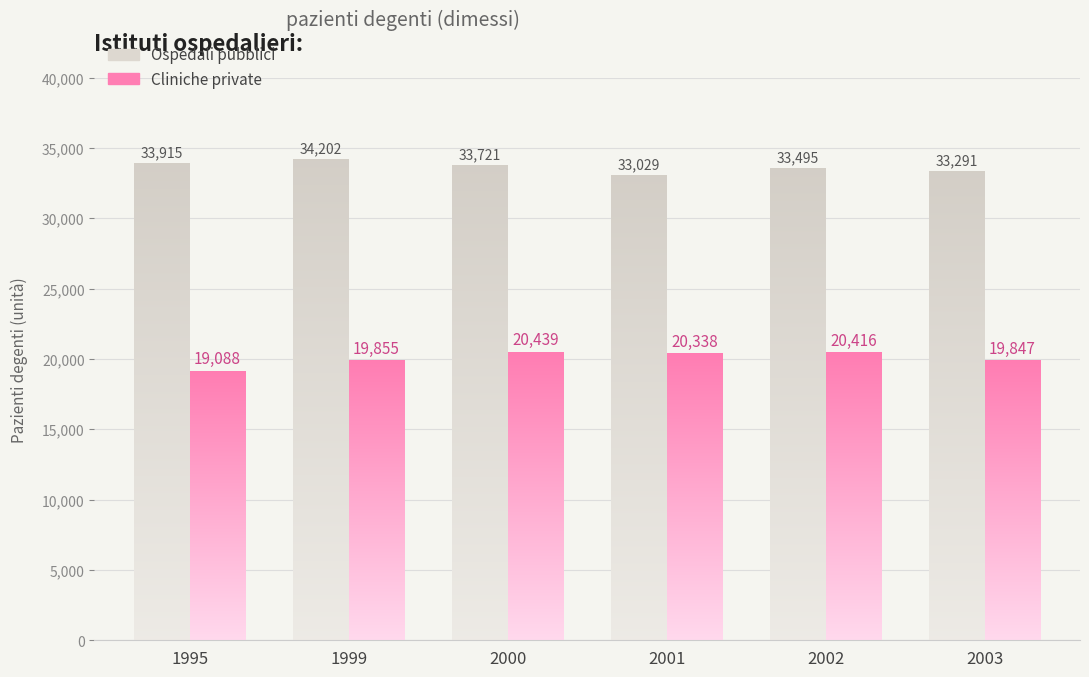

True or false: Ospedali pubblici has a value of 56229 at 2002.

False